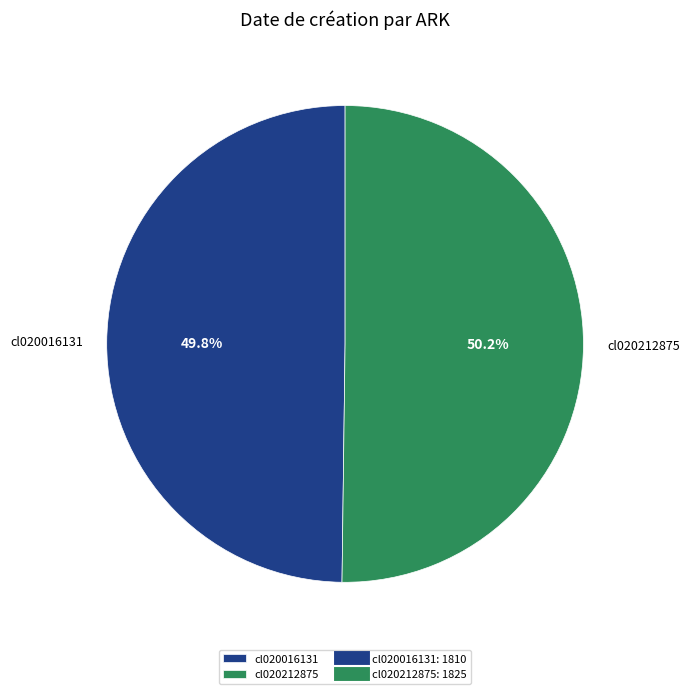

True or false: cl020016131 accounts for 43% of the total.

False